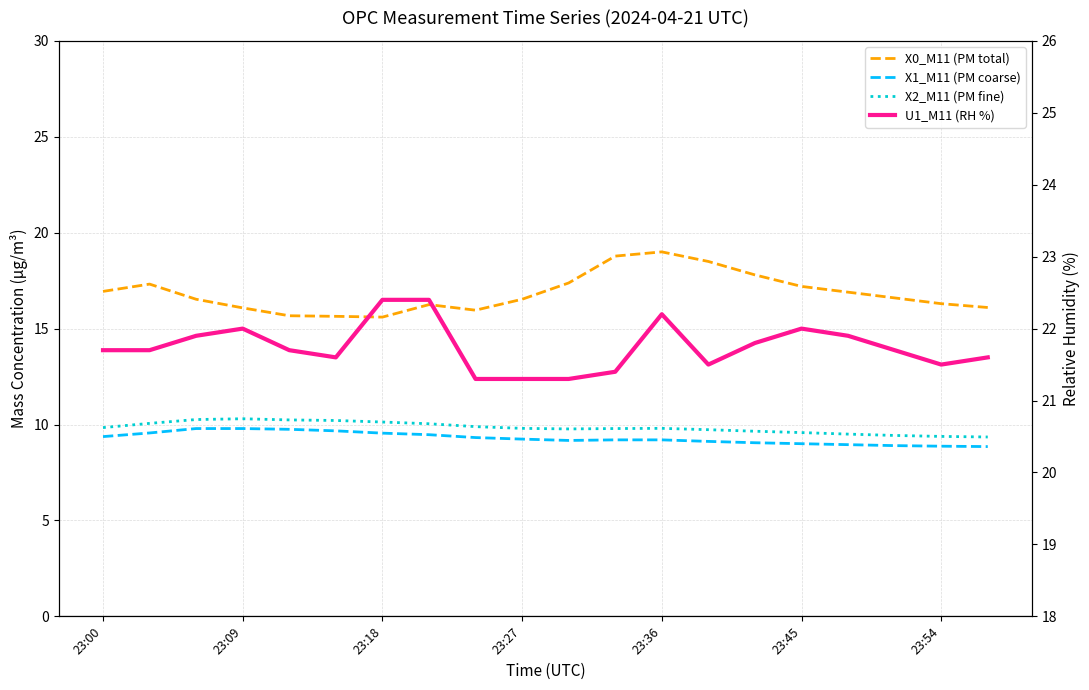

True or false: X0_M11 (PM total) and U1_M11 (RH %) cross at least once.

False